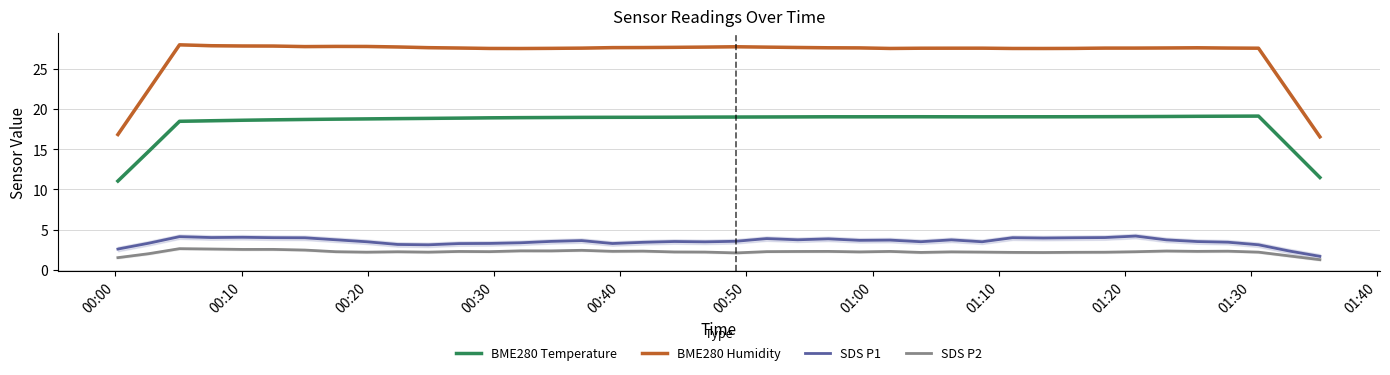

What is the difference between the maximum and second lowest values in the BME280 Temperature series?

7.7